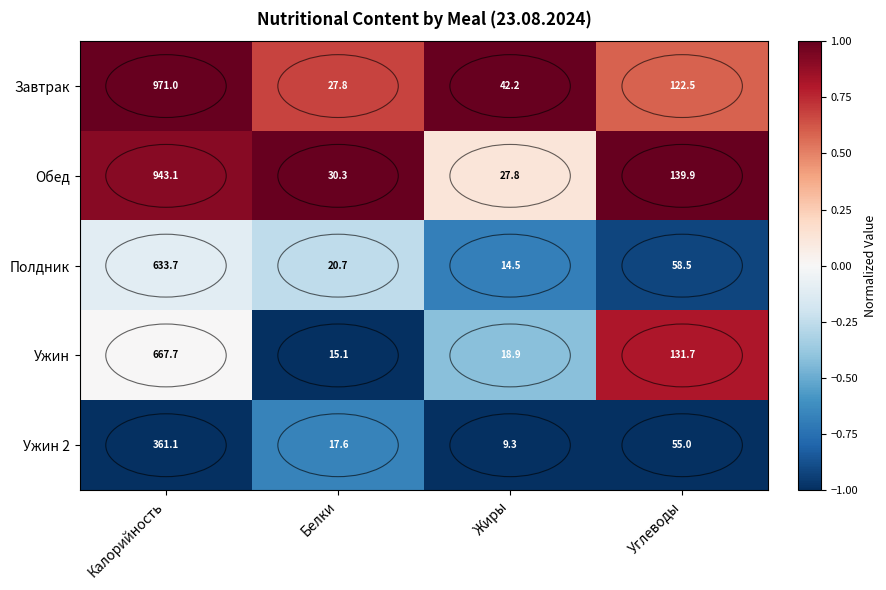

Rank the series at Жиры from highest to lowest value.

Завтрак, Обед, Ужин, Полдник, Ужин 2